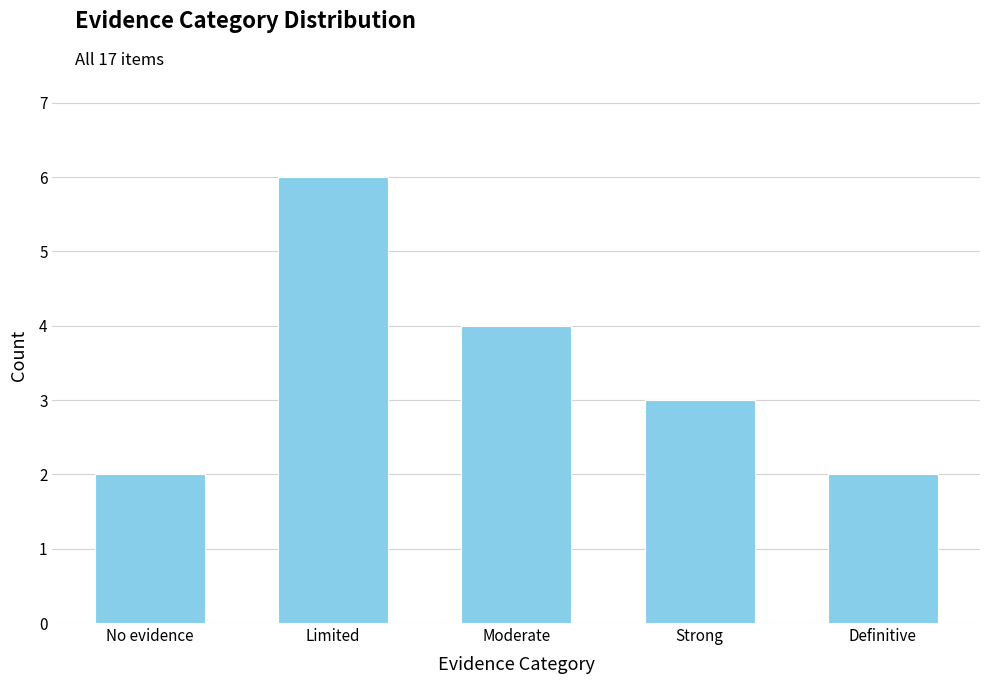

Approximately how many times larger is the value at Moderate compared to No evidence?

2.0